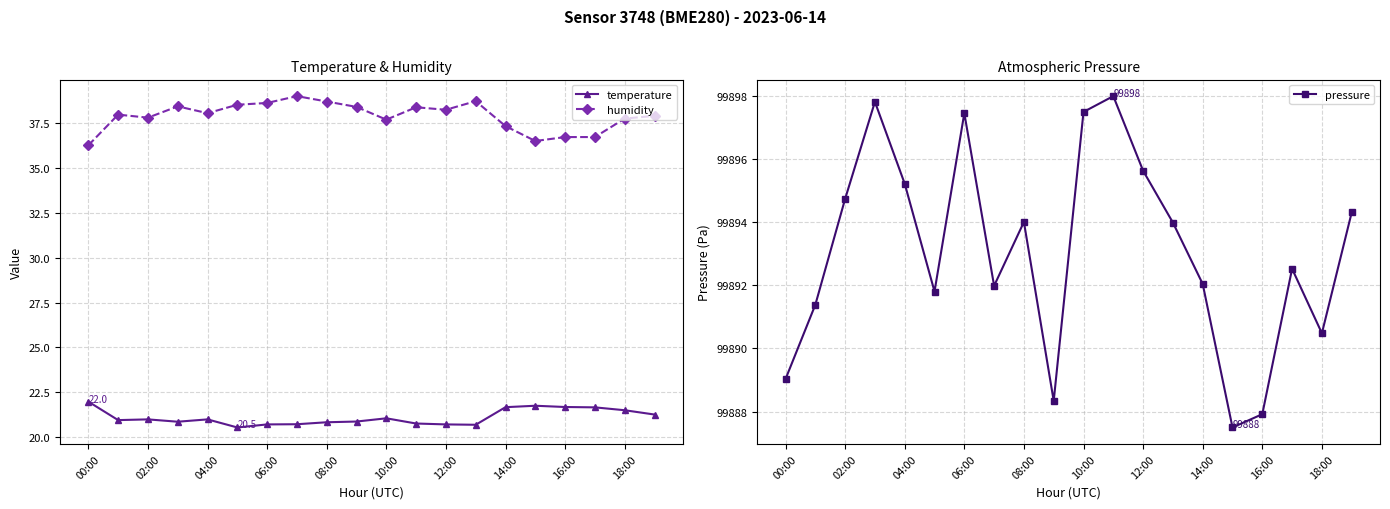

The value of temperature at 18:00 is 21.5. True or false?

True